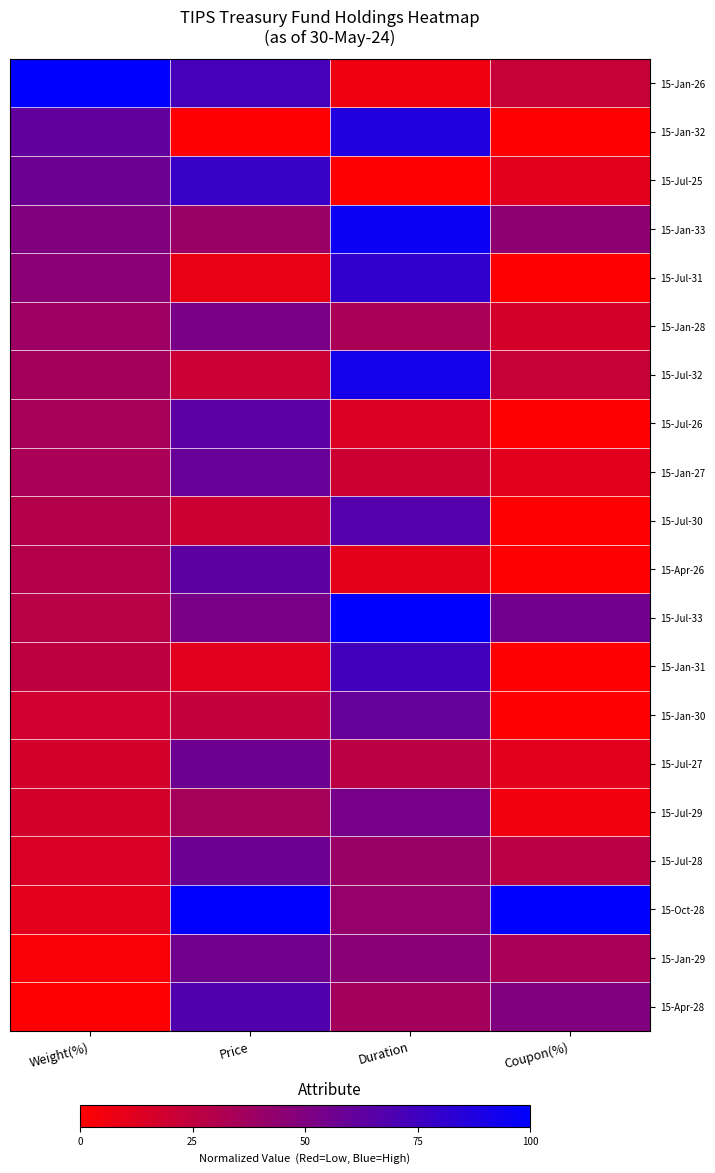

Which has a higher value, Coupon(%) or Price?

Price